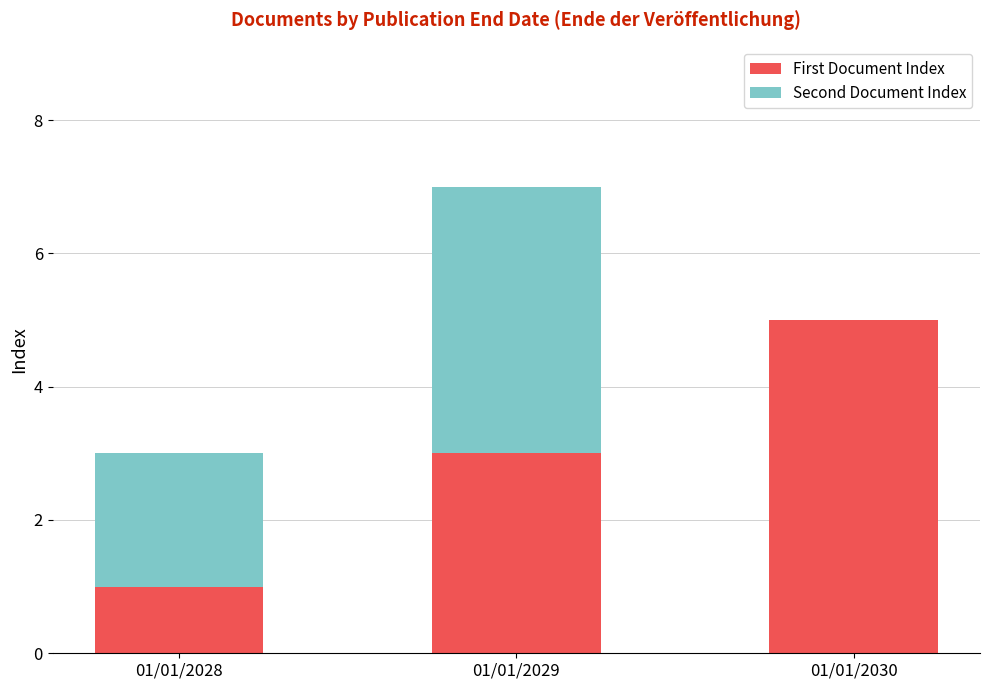

How many First Document Index values are between 1 and 5?

3